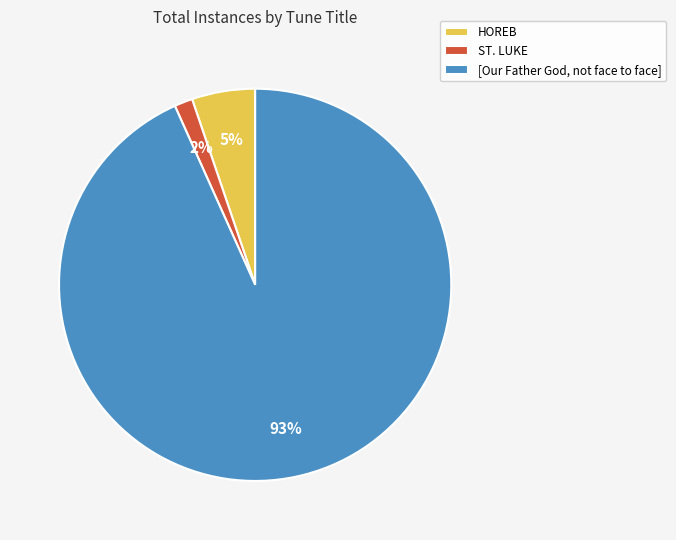

True or false: [Our Father God, not face to face] accounts for 93% of the total.

True